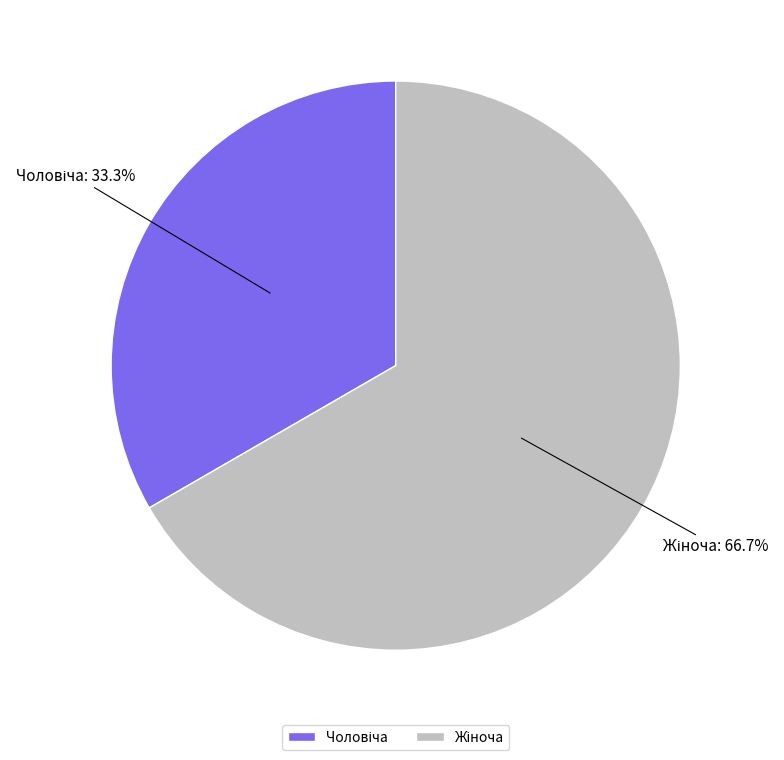

How many slices are in this pie chart?

2